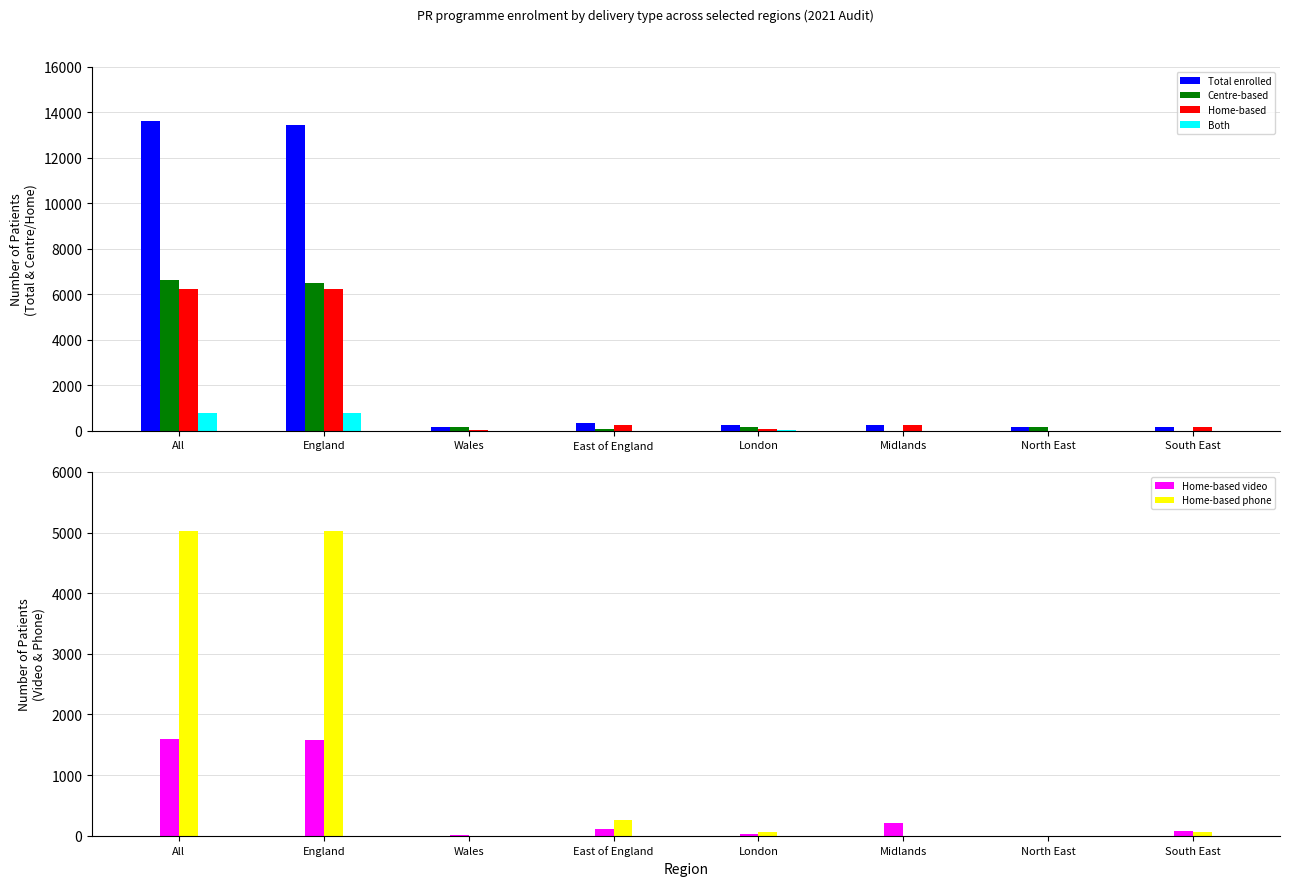

What is the label of the 8th bar from the right?

All